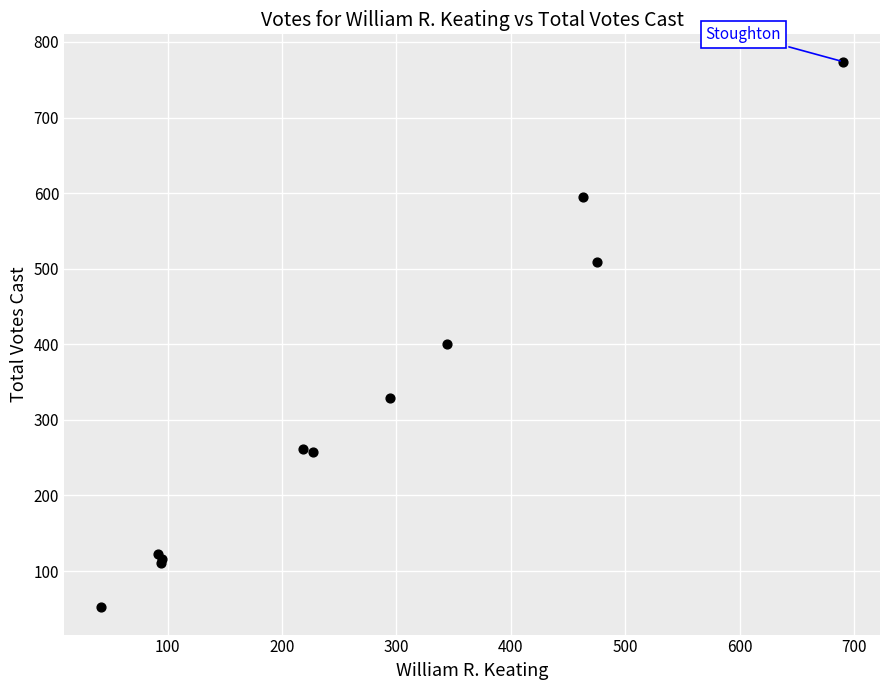

What Y value in the scatter plot is closest to 413?

401